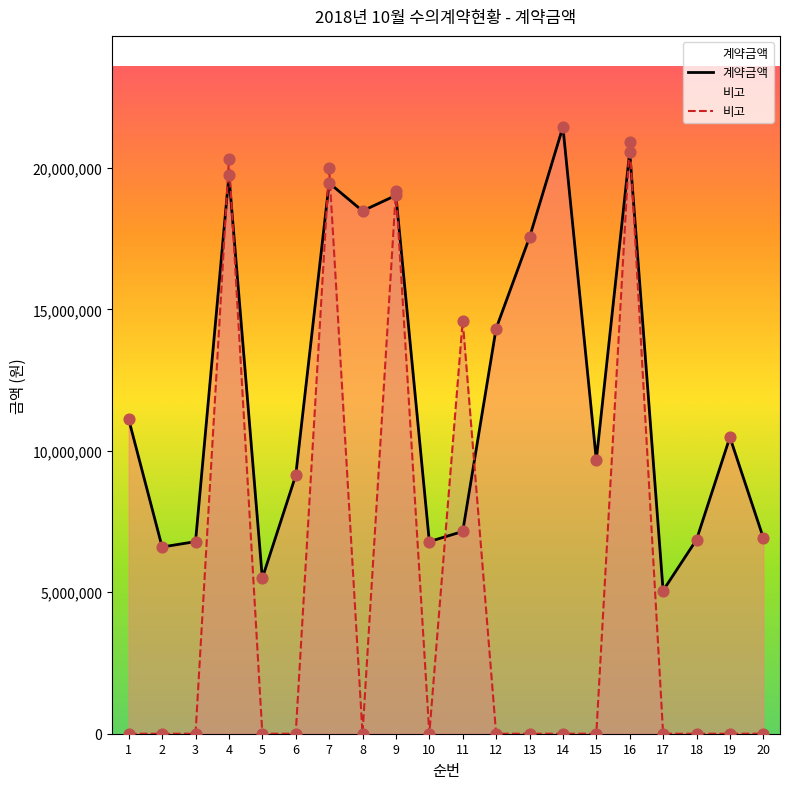

At how many categories does at least one series exceed 19880691?

4